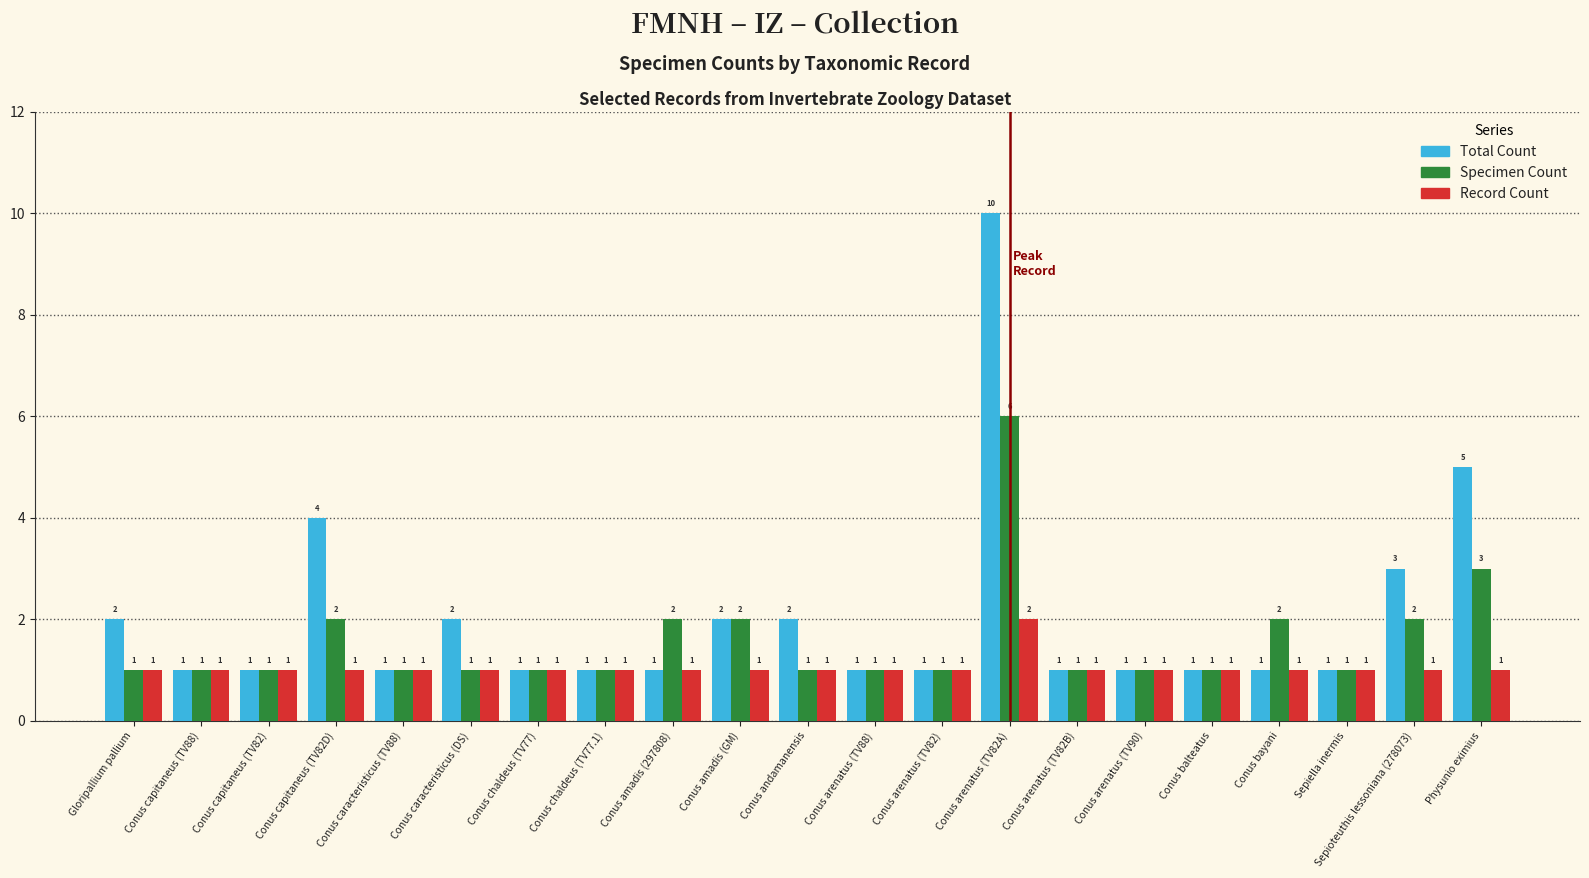

Is the value of Total Count at Conus arenatus (TV90) greater than the value of Specimen Count at Conus arenatus (TV82A)?

No